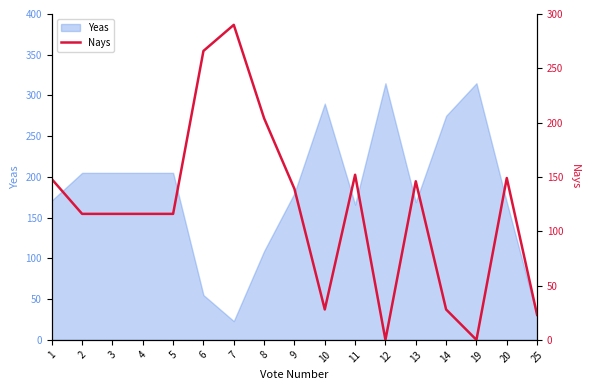

What value does the data have at 13, to the nearest 10?

150